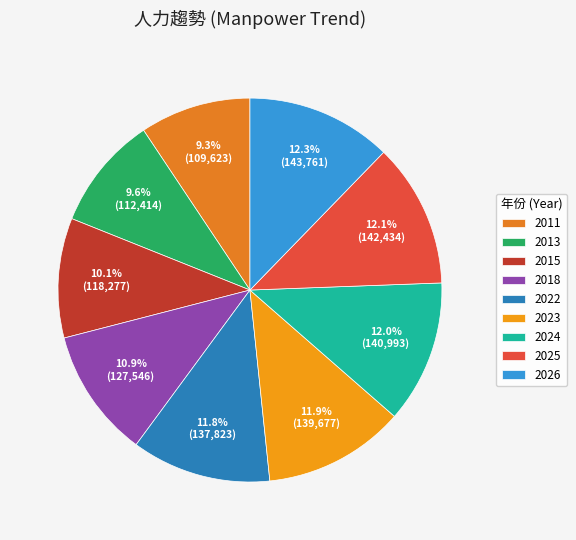

What portion of the pie excludes 2022?

88.2%